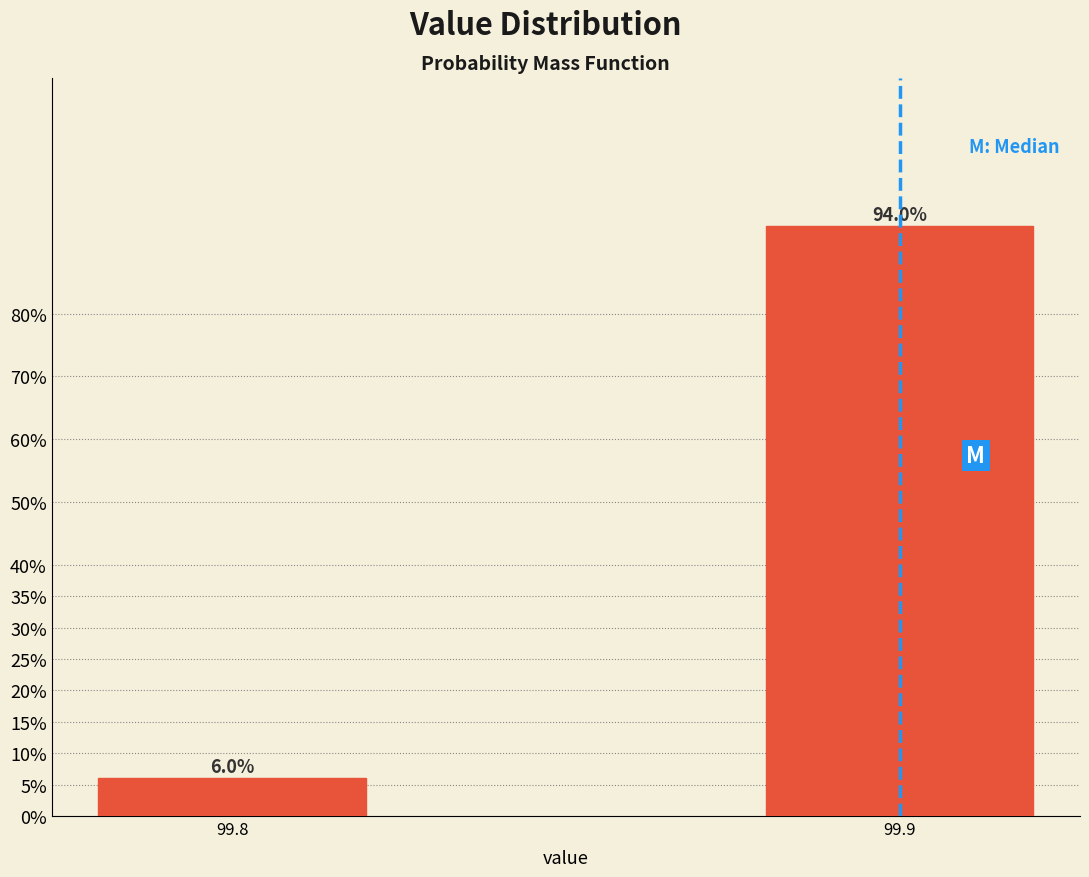

Reading left to right, transcribe all the data shown in this chart.

6	94